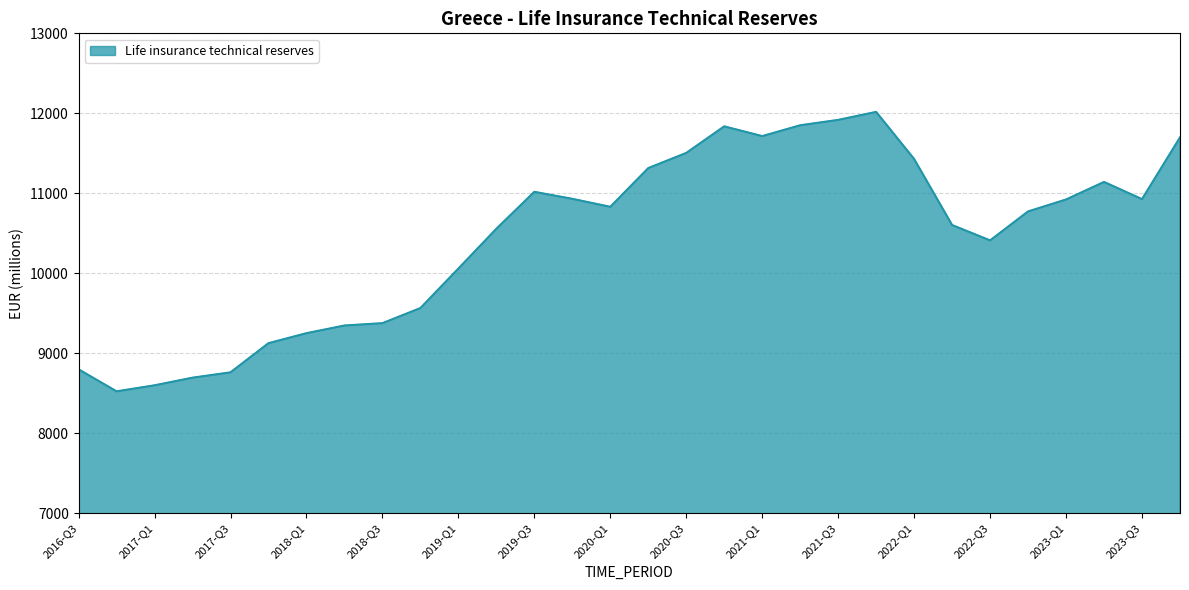

What is the maximum value shown in the chart?

12017.8